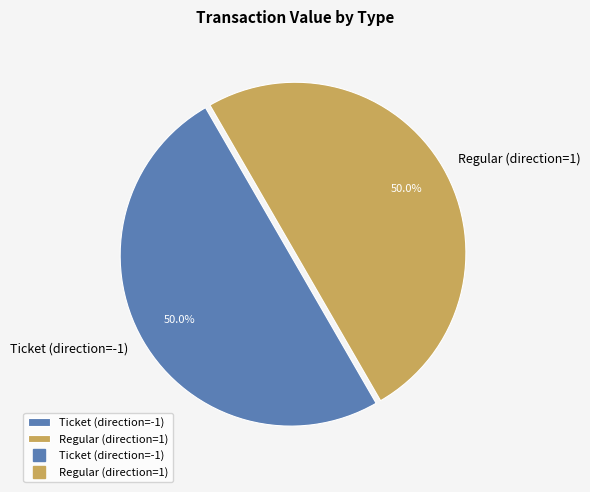

Approximately how many times larger is the value at Regular (direction=1) compared to Ticket (direction=-1)?

1.0